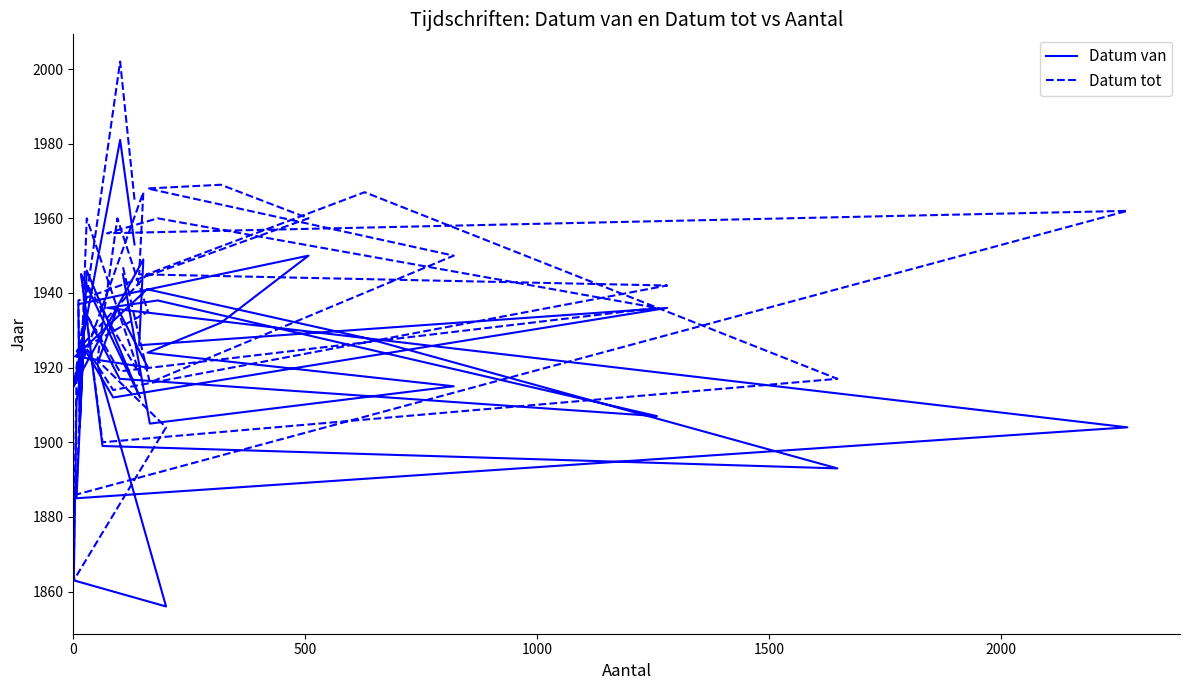

How many lines are shown in the chart?

2